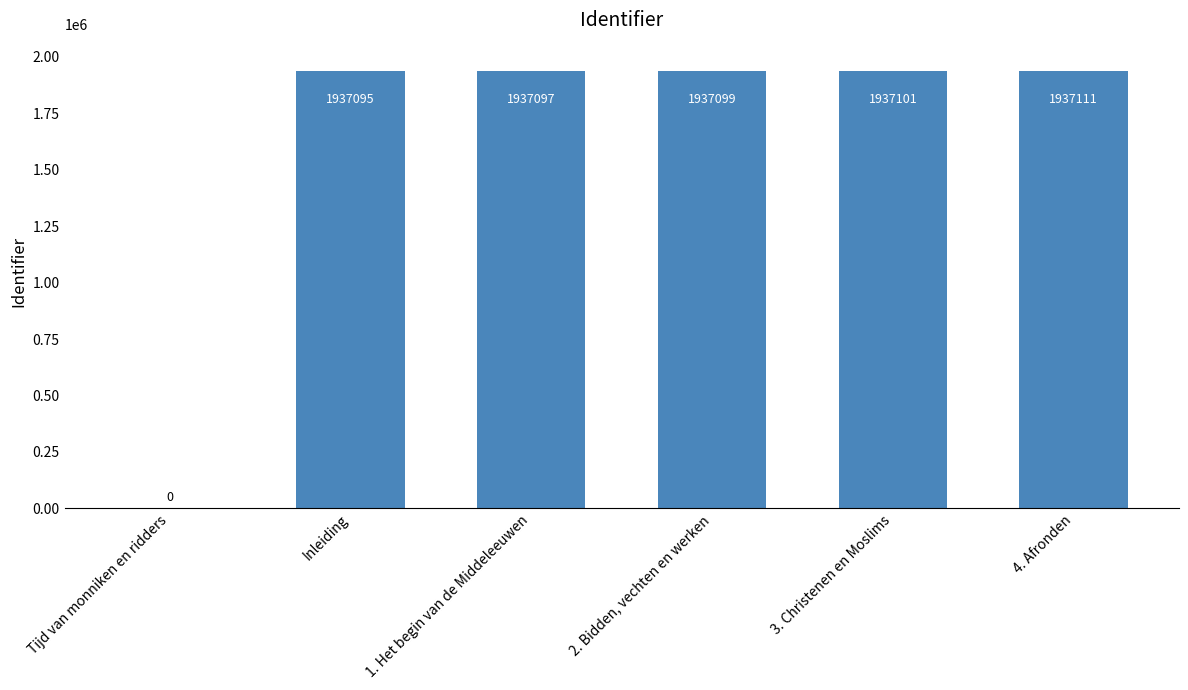

What is the difference between the values at 1. Het begin van de Middeleeuwen and 3. Christenen en Moslims?

4